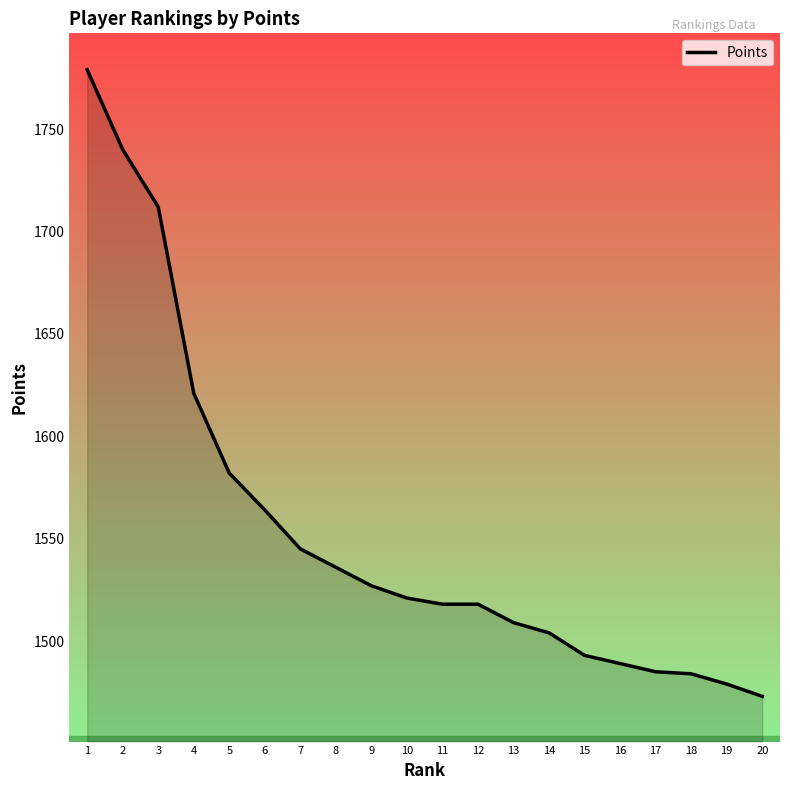

True or false: the data shows 2068 at 16.

False